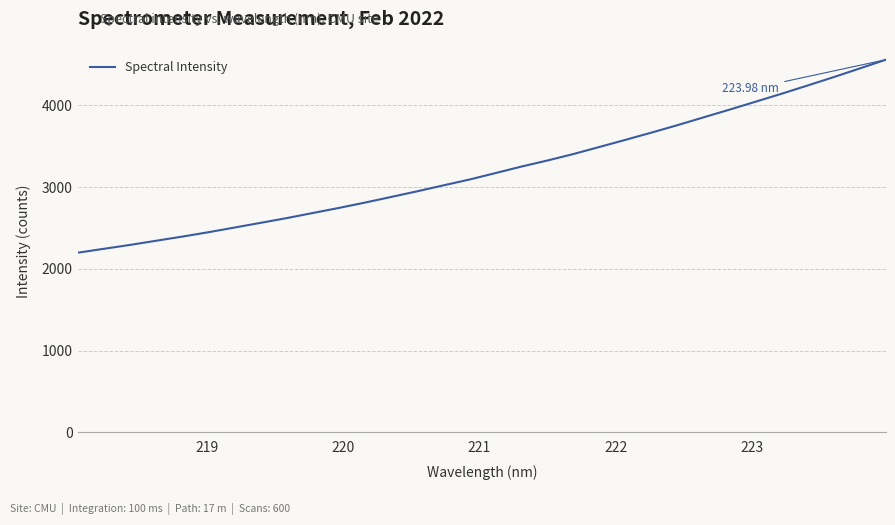

What is the smallest value displayed?

2198.3